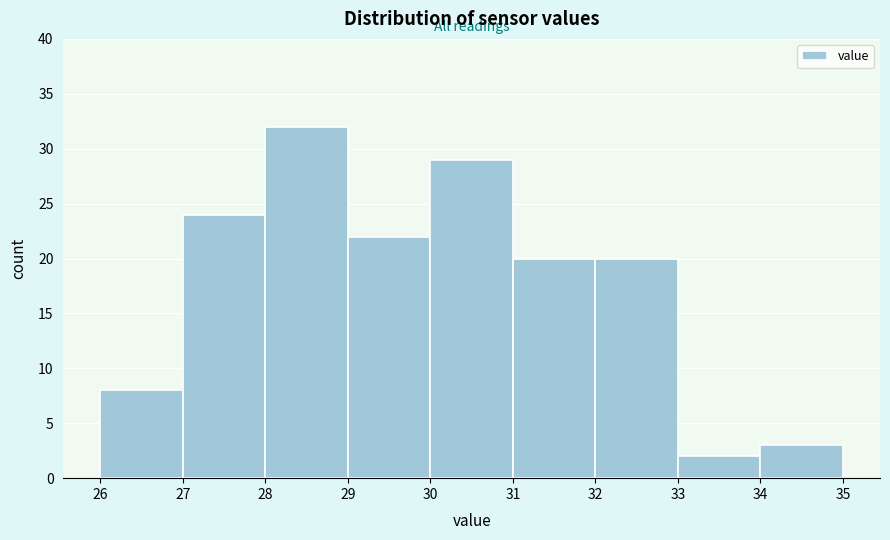

Reading left to right, list every bar in this chart as the range it spans on the x-axis followed by its height. The values are not printed on the chart, so give them approximately, as read against the axis.

26 to 27: 8
27 to 28: 24
28 to 29: 32
29 to 30: 22
30 to 31: 29
31 to 32: 20
32 to 33: 20
33 to 34: 2
34 to 35: 3